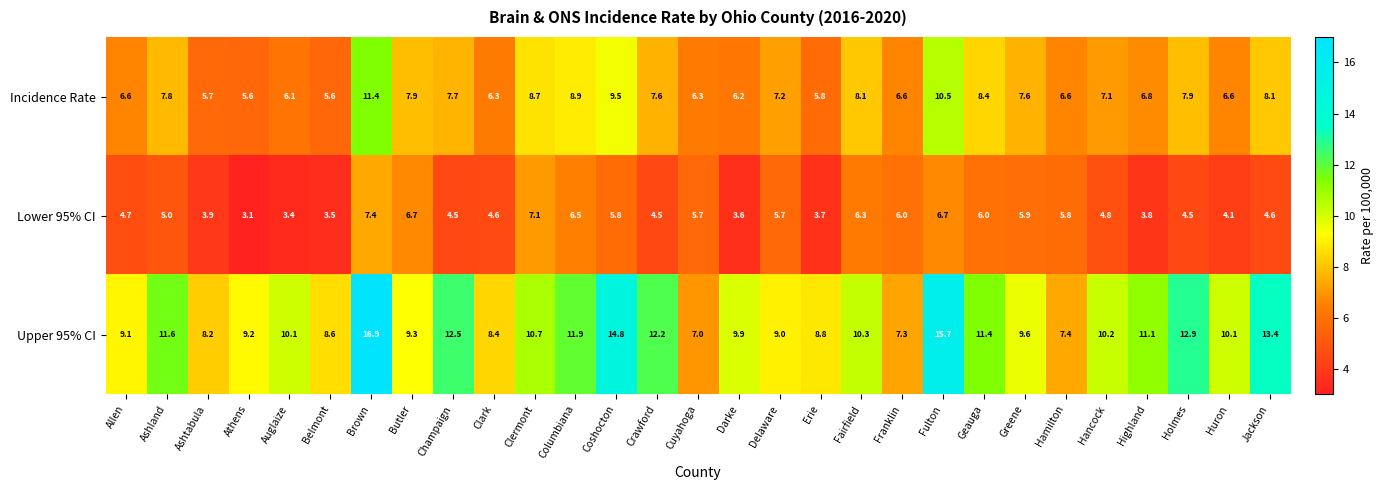

Which series changed the most between Fulton and Hamilton?

Upper 95% CI